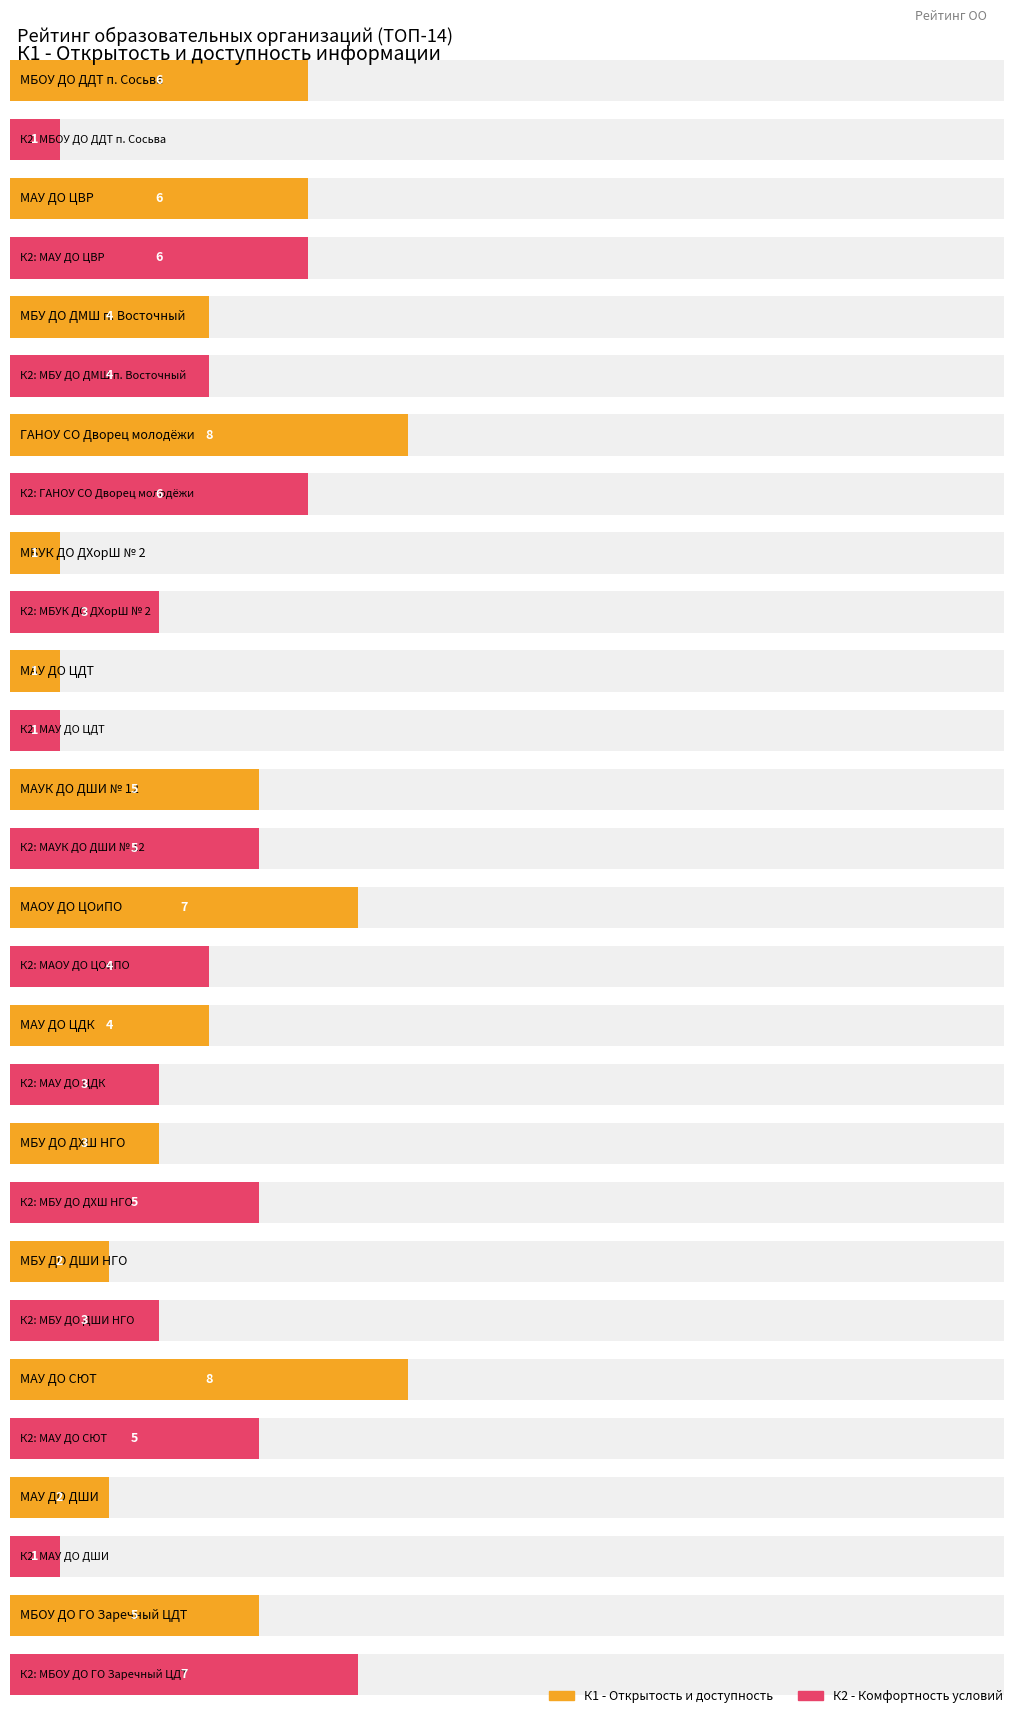

What is the label of the 12th bar from the left?

МАУ ДО СЮТ